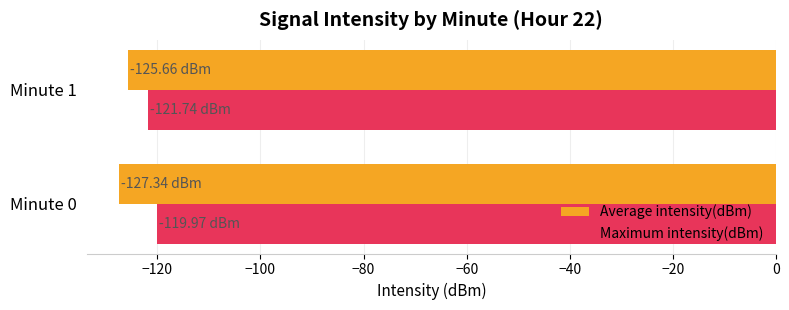

What is the total value across all series at Minute 0?

-247.3